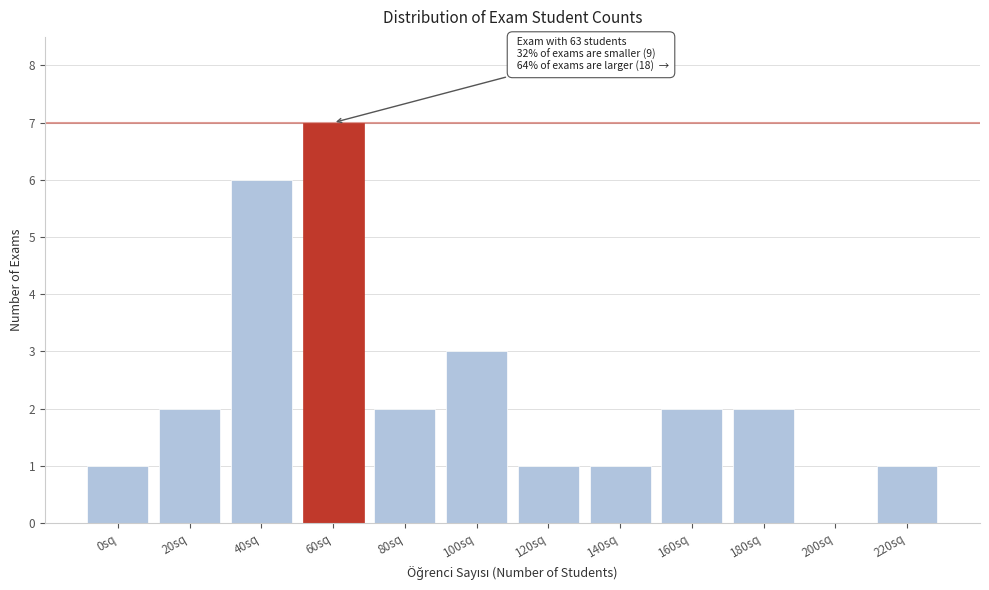

Reading right to left, what are all the values shown in this chart?

220sq=1	200sq=0	180sq=2	160sq=2	140sq=1	120sq=1	100sq=3	80sq=2	60sq=7	40sq=6	20sq=2	0sq=1